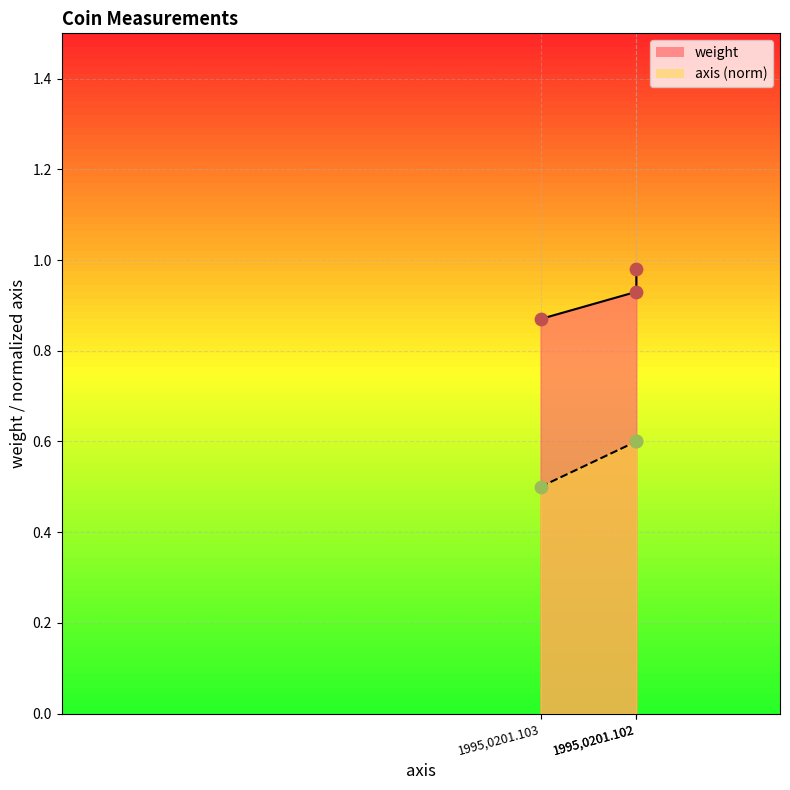

At which category is the sum across all series the highest?

1995,0201.102